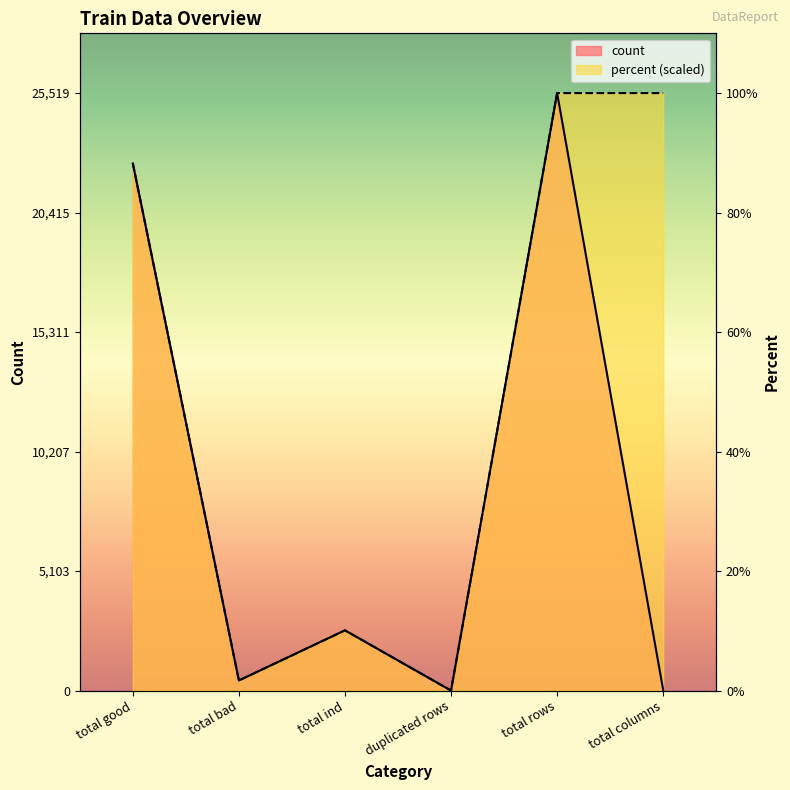

Is the value of percent at total bad greater than the value of count at total rows?

No